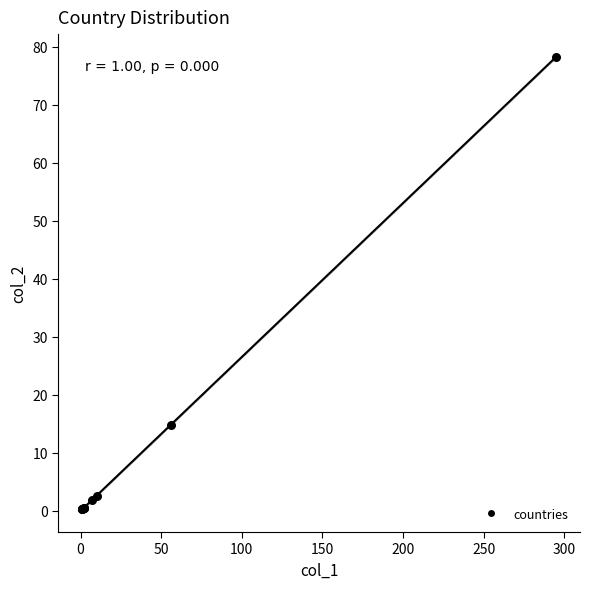

What Y value in the scatter plot is closest to 39?

14.9